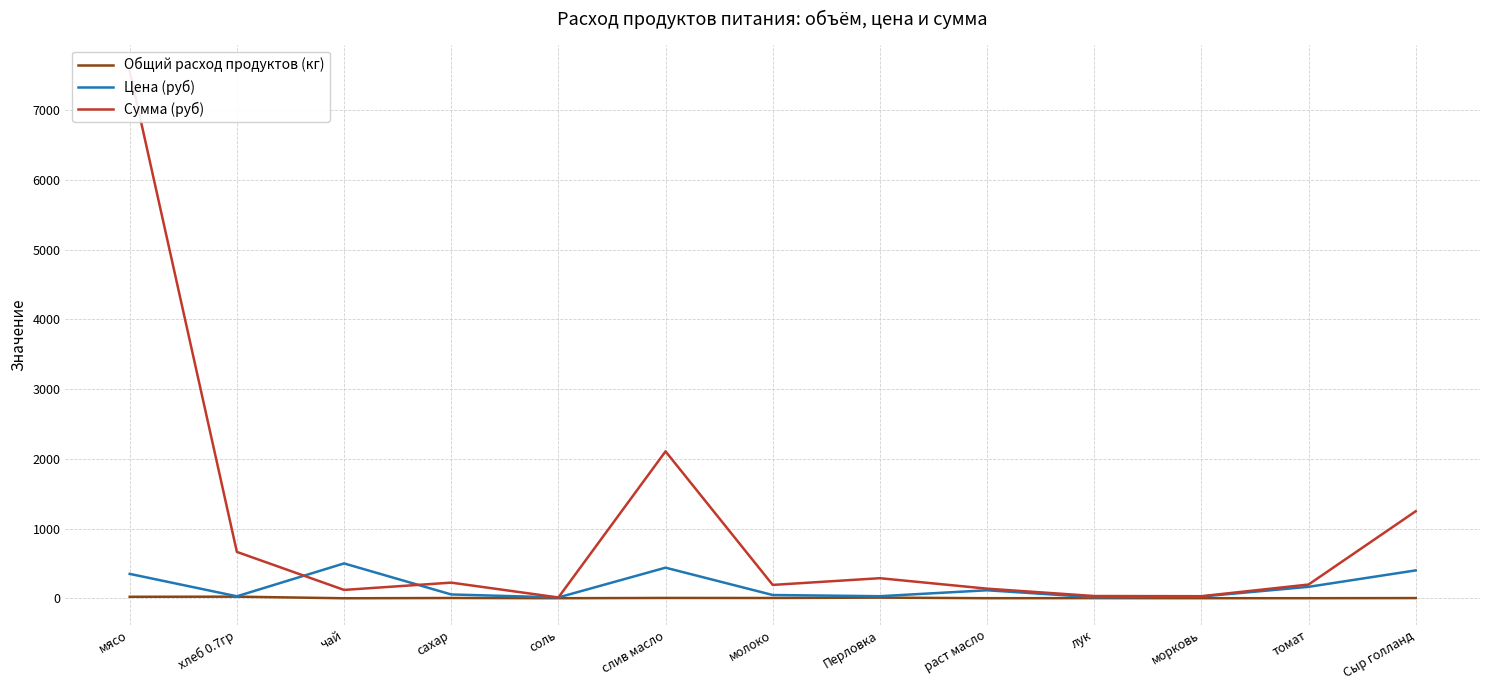

How many interior local valleys does the Общий расход продуктов (кг) series have?

4